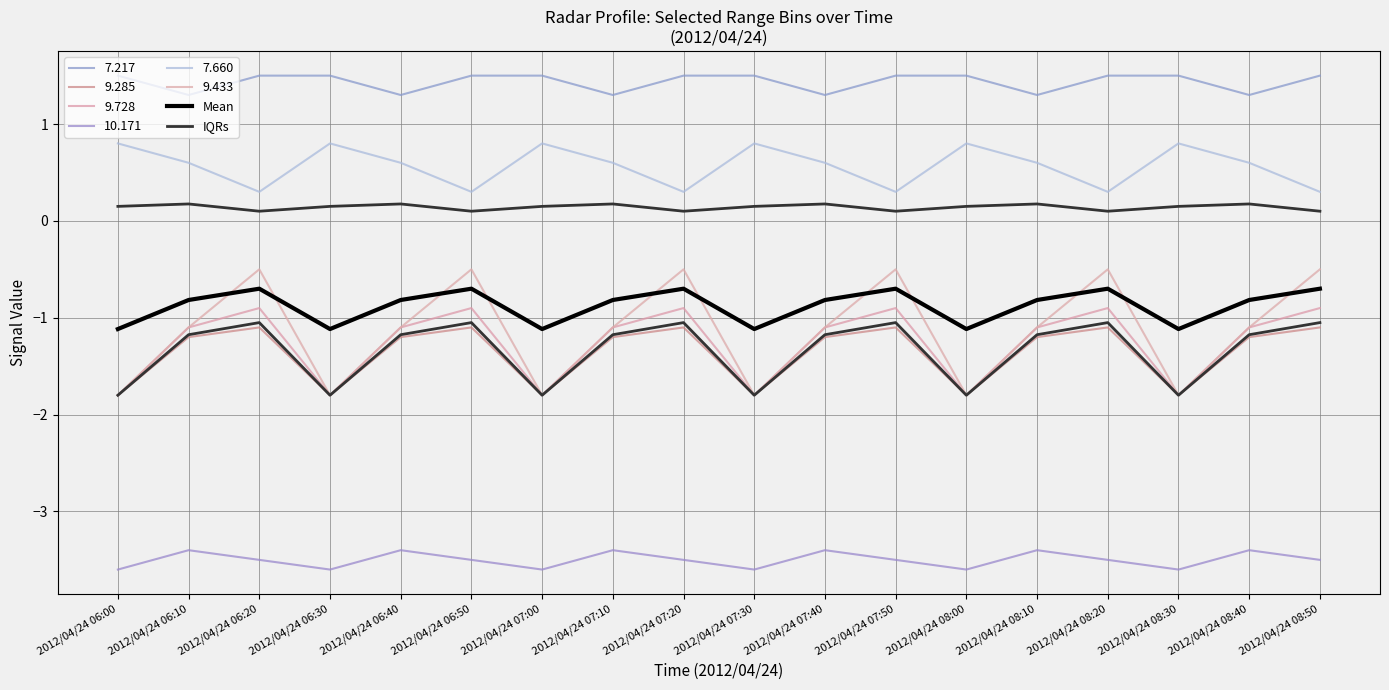

True or false: Mean and IQRs cross at least once.

False